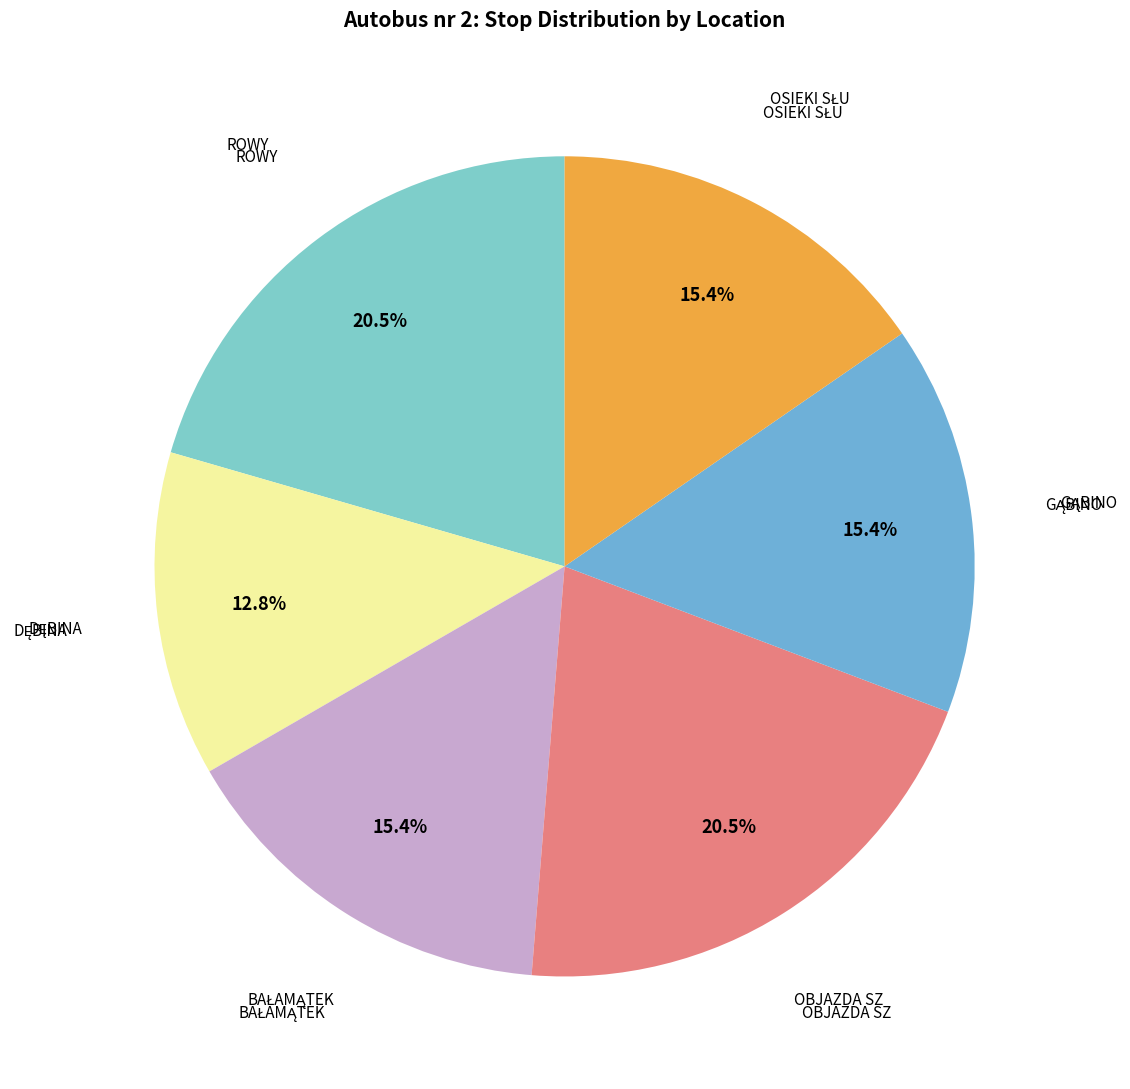

How many segments does this pie chart have?

6